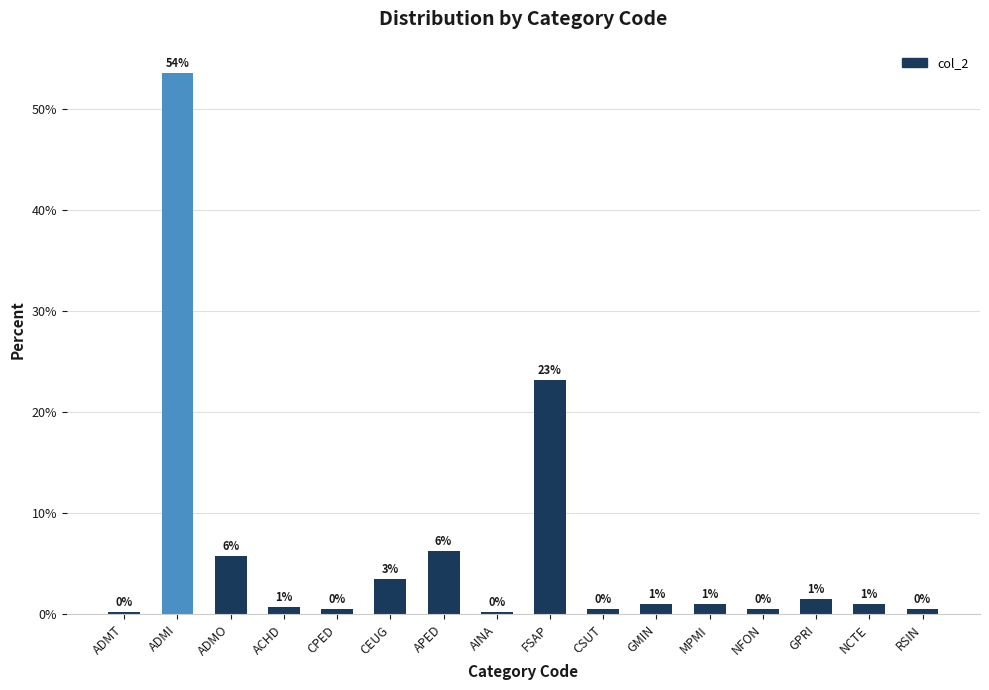

The chart shows a value of 1.0 at NCTE. True or false?

True